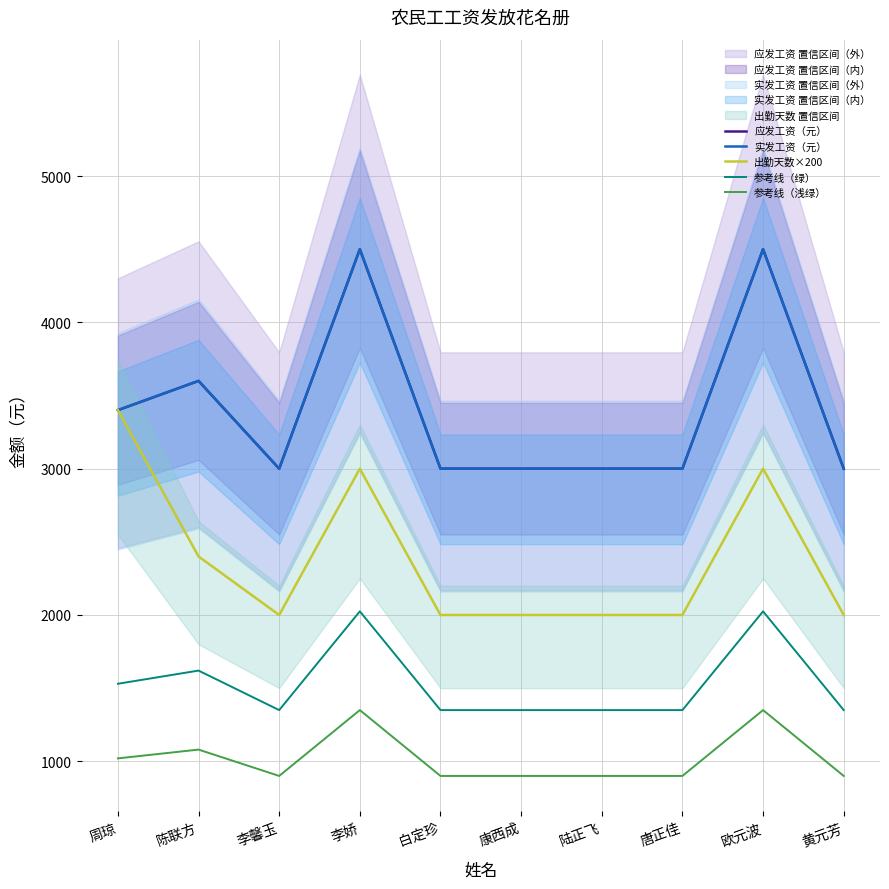

At which category does the chart reach its peak across all series?

李娇